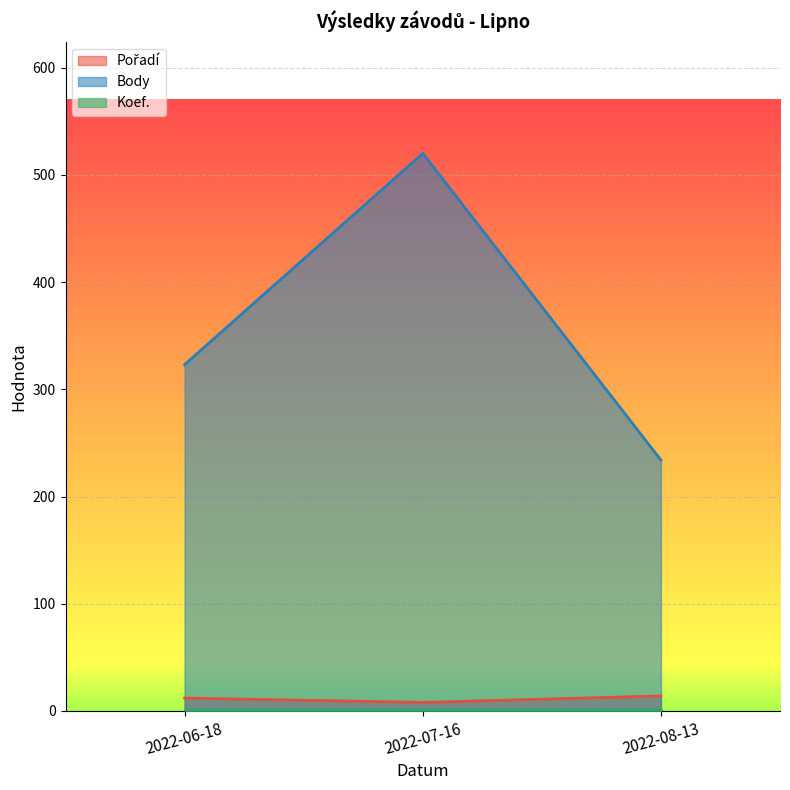

At 2022-07-16, list the series in order from largest to smallest.

Body, Pořadí